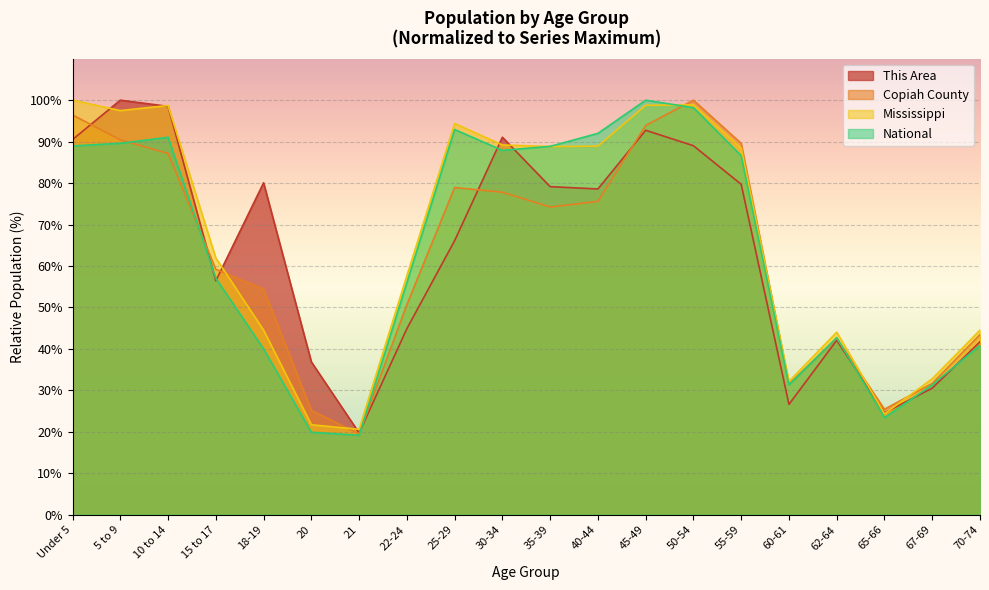

How many series are shown in this chart?

4